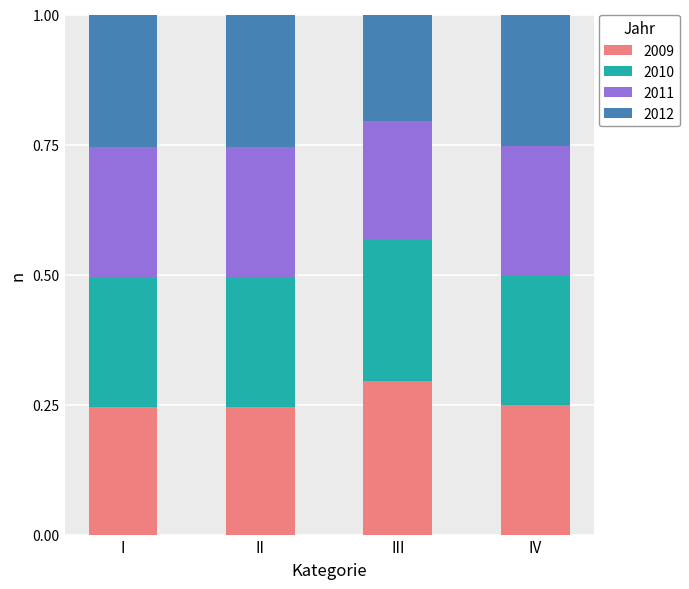

Count the 2009 values in the range 0 to 1.

4